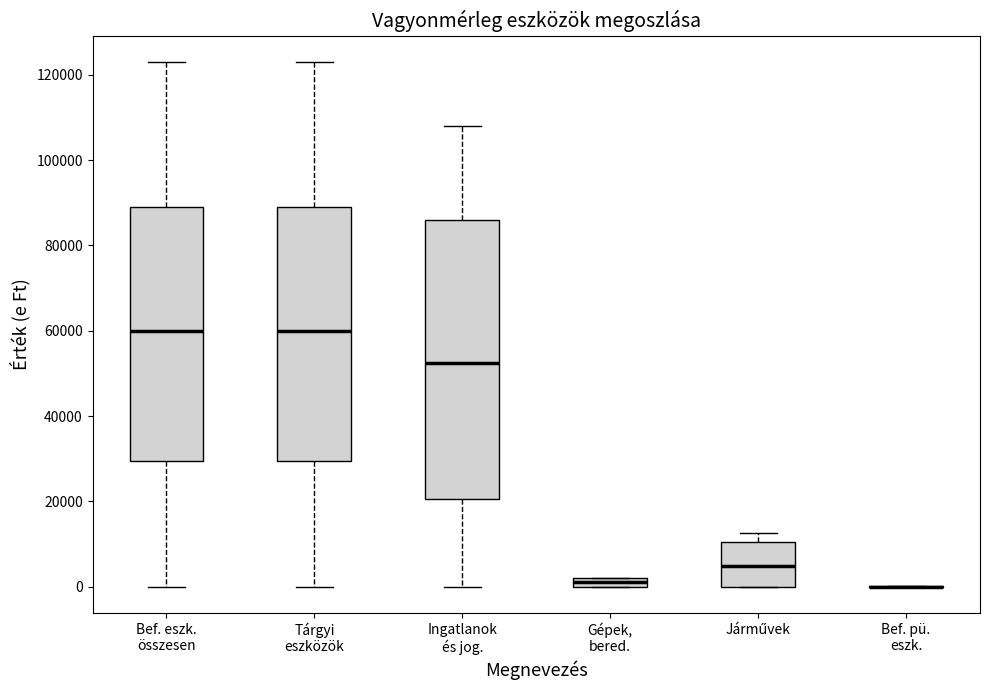

Where is the lower edge of the box for Tárgyi eszközök on the y-axis? The values are not printed on the chart, so give them approximately, as read against the axis.

30000